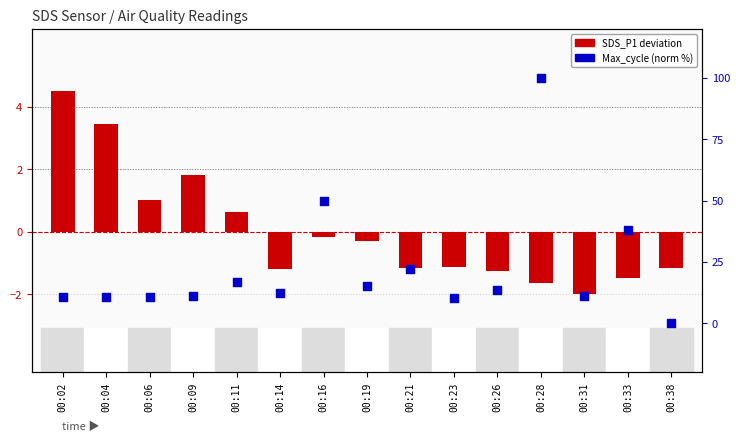

What are all the series names shown in the legend?

SDS_P1 (deviation), Max_cycle (norm %)